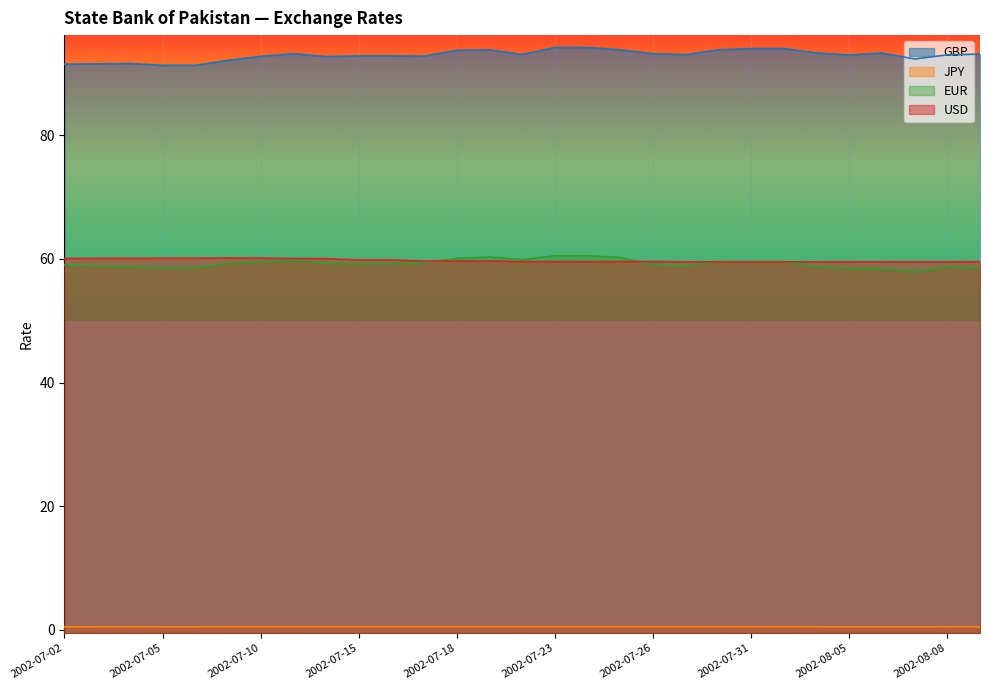

Is the value of JPY at 2002-08-02 greater than the value of USD at 2002-07-15?

No